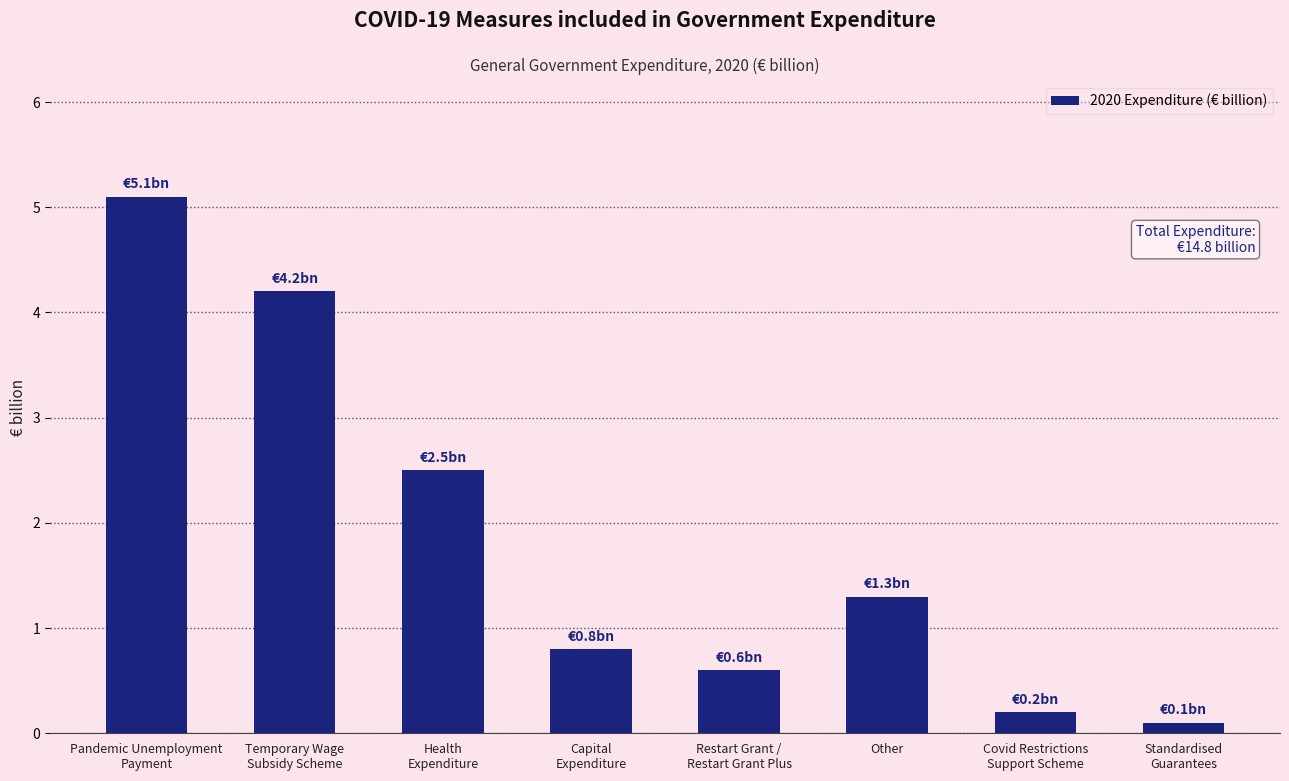

Which category has the lowest value across all series?

Standardised
Guarantees